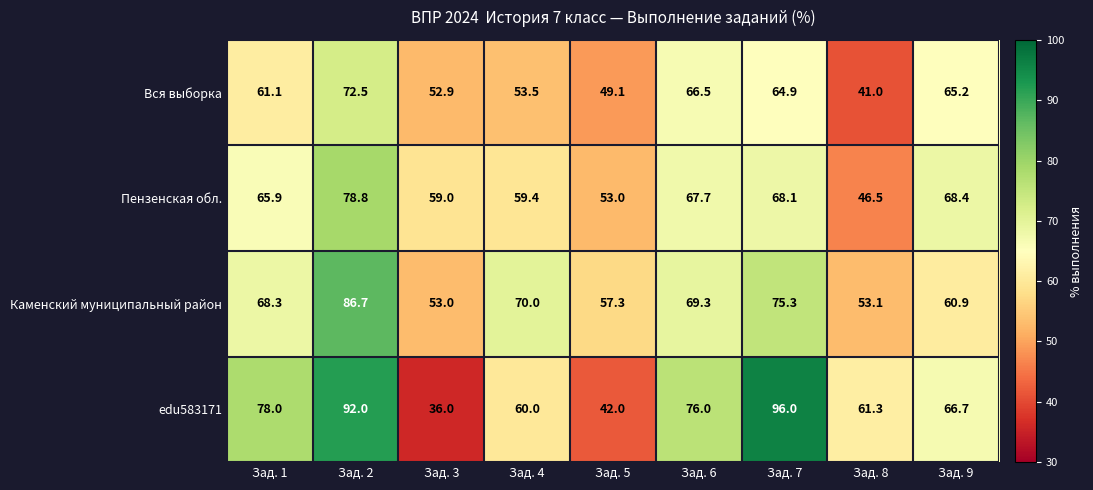

What is the difference between the second highest and minimum values in the edu583171 series?

56.0